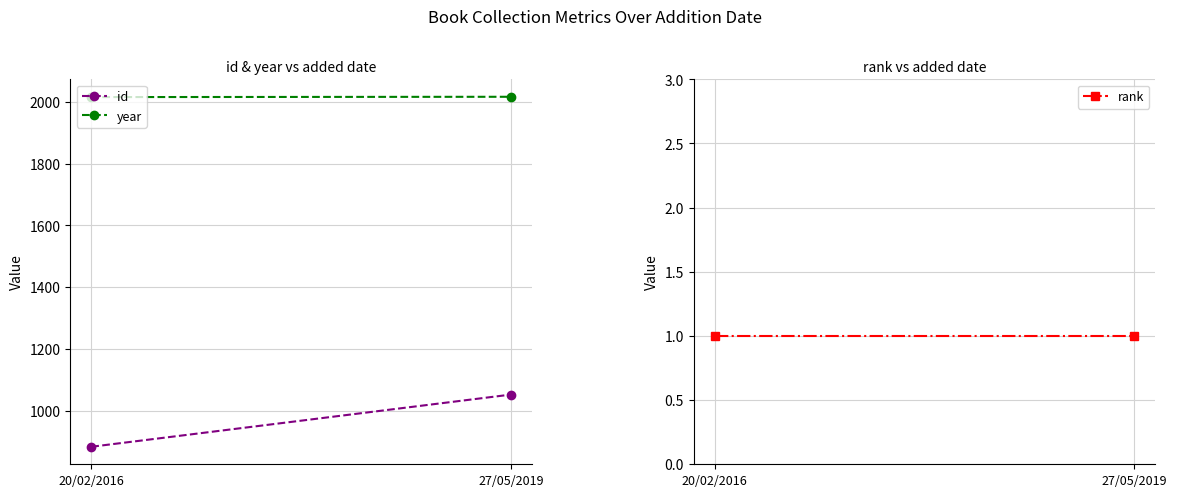

What is the label of the 2nd point from the left?

27/05/2019